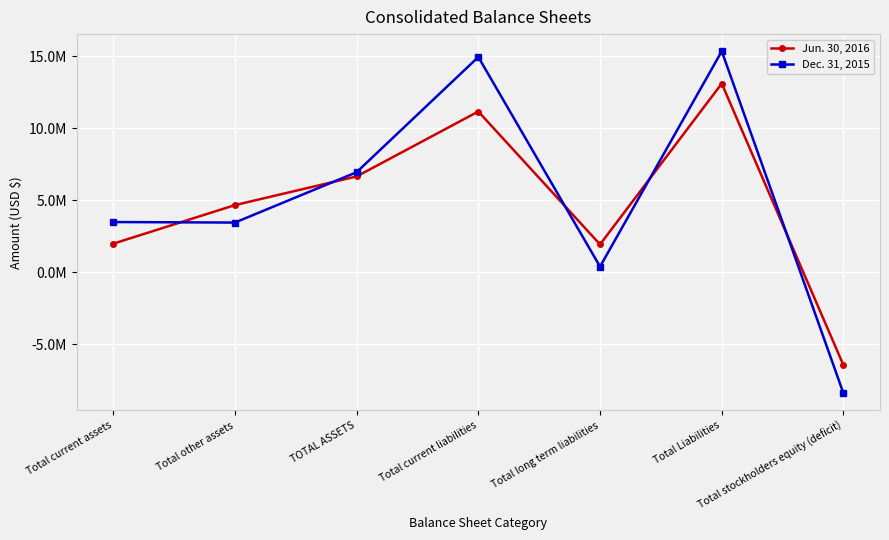

Reading right to left, transcribe all the data shown in this chart.

Jun. 30, 2016: Total stockholders equity (deficit)=-6445837	Total Liabilities=13104043	Total long term liabilities=1940100	Total current liabilities=11163943	TOTAL ASSETS=6658206	Total other assets=4668461	Total current assets=1989745
Dec. 31, 2015: Total stockholders equity (deficit)=-8396840	Total Liabilities=15347879	Total long term liabilities=400586	Total current liabilities=14947293	TOTAL ASSETS=6951039	Total other assets=3457169	Total current assets=3493870